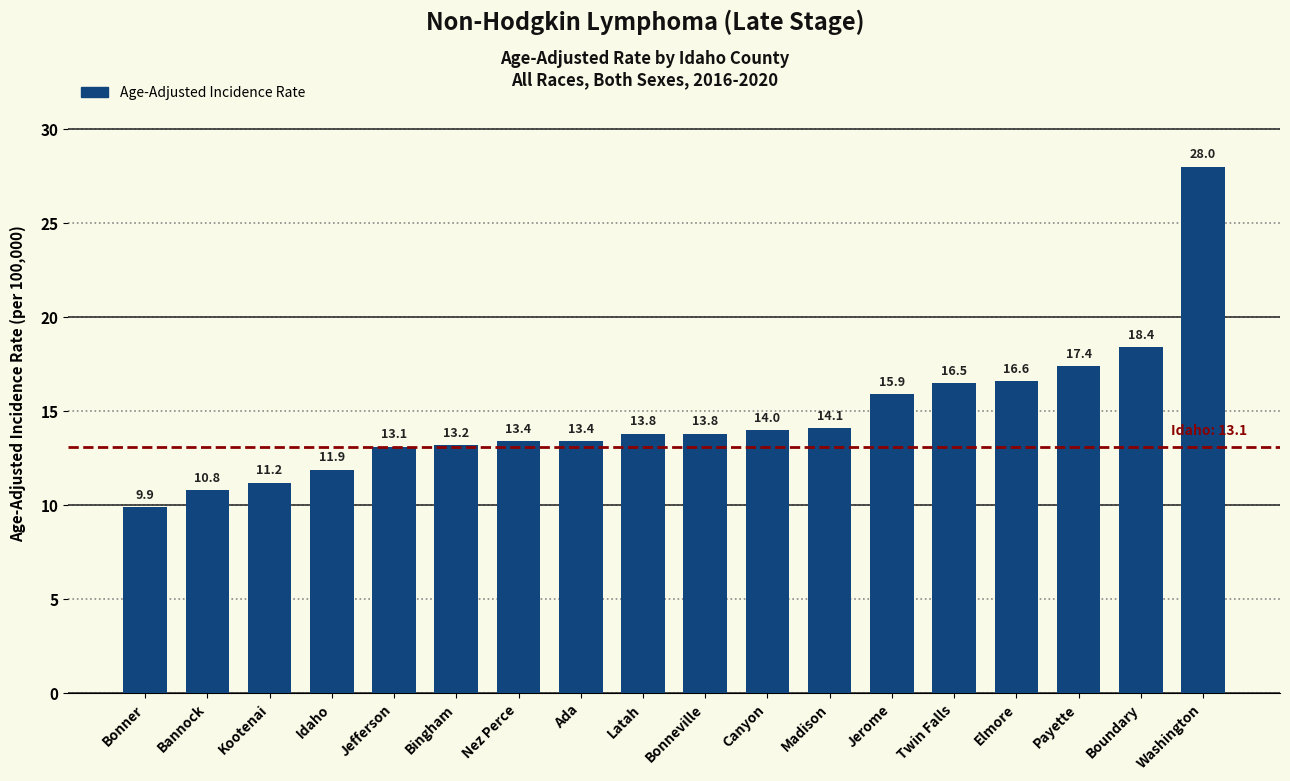

Does the chart contain stacked bars?

No